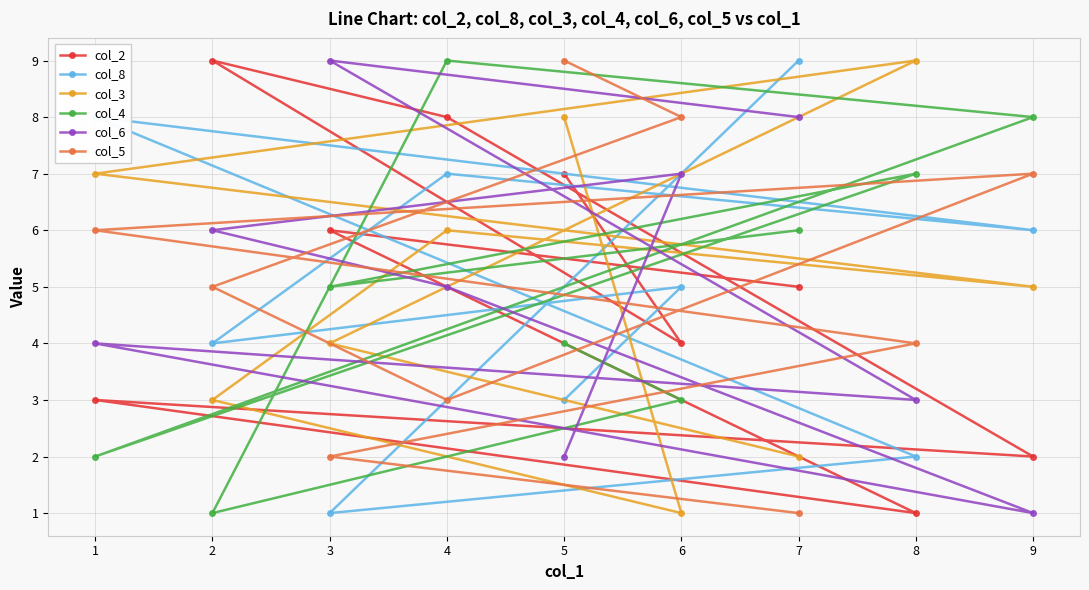

Which series changed the most between 1 and 8?

col_8